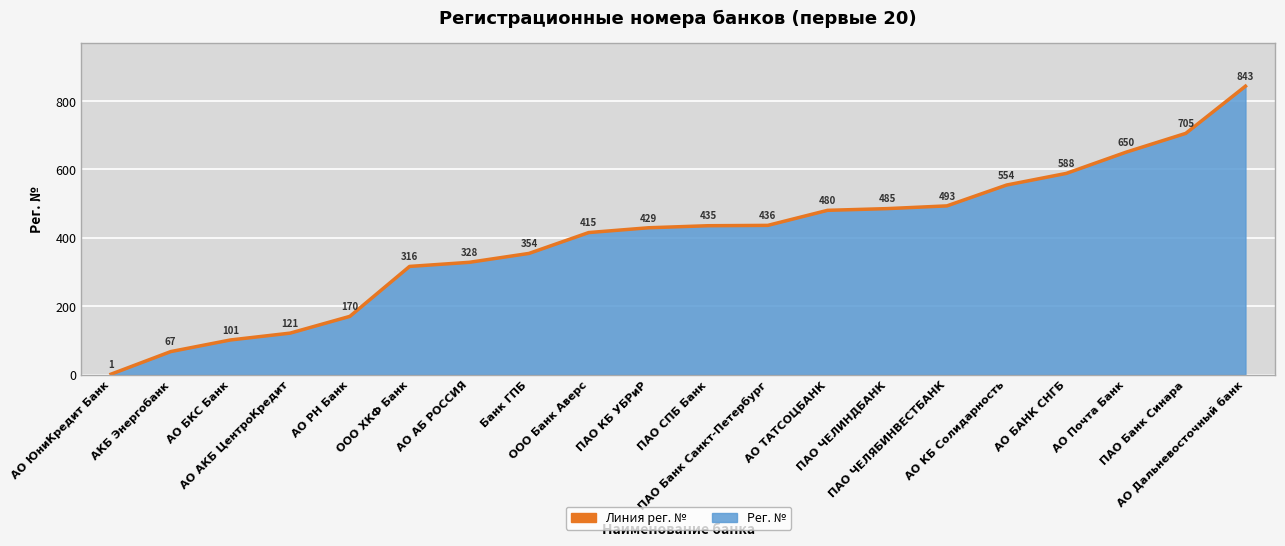

Where is the data nearest to the value 422?

ООО Банк Аверс